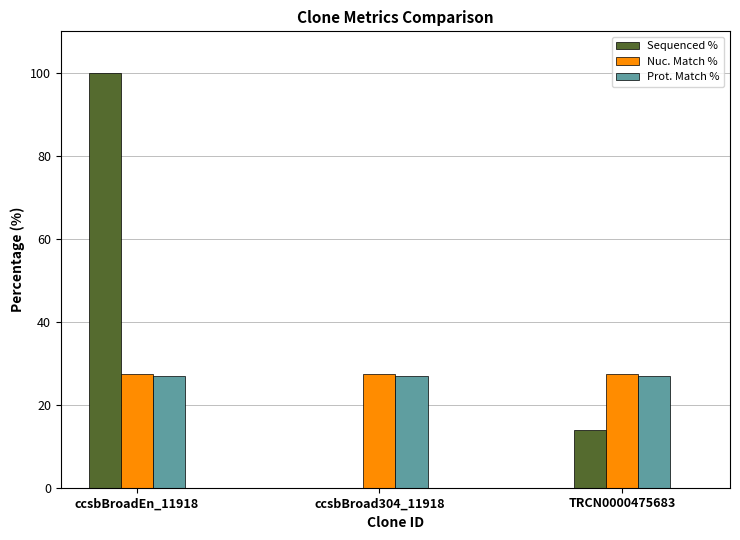

Between ccsbBroadEn_11918 and TRCN0000475683, which series saw the biggest shift?

Sequenced %